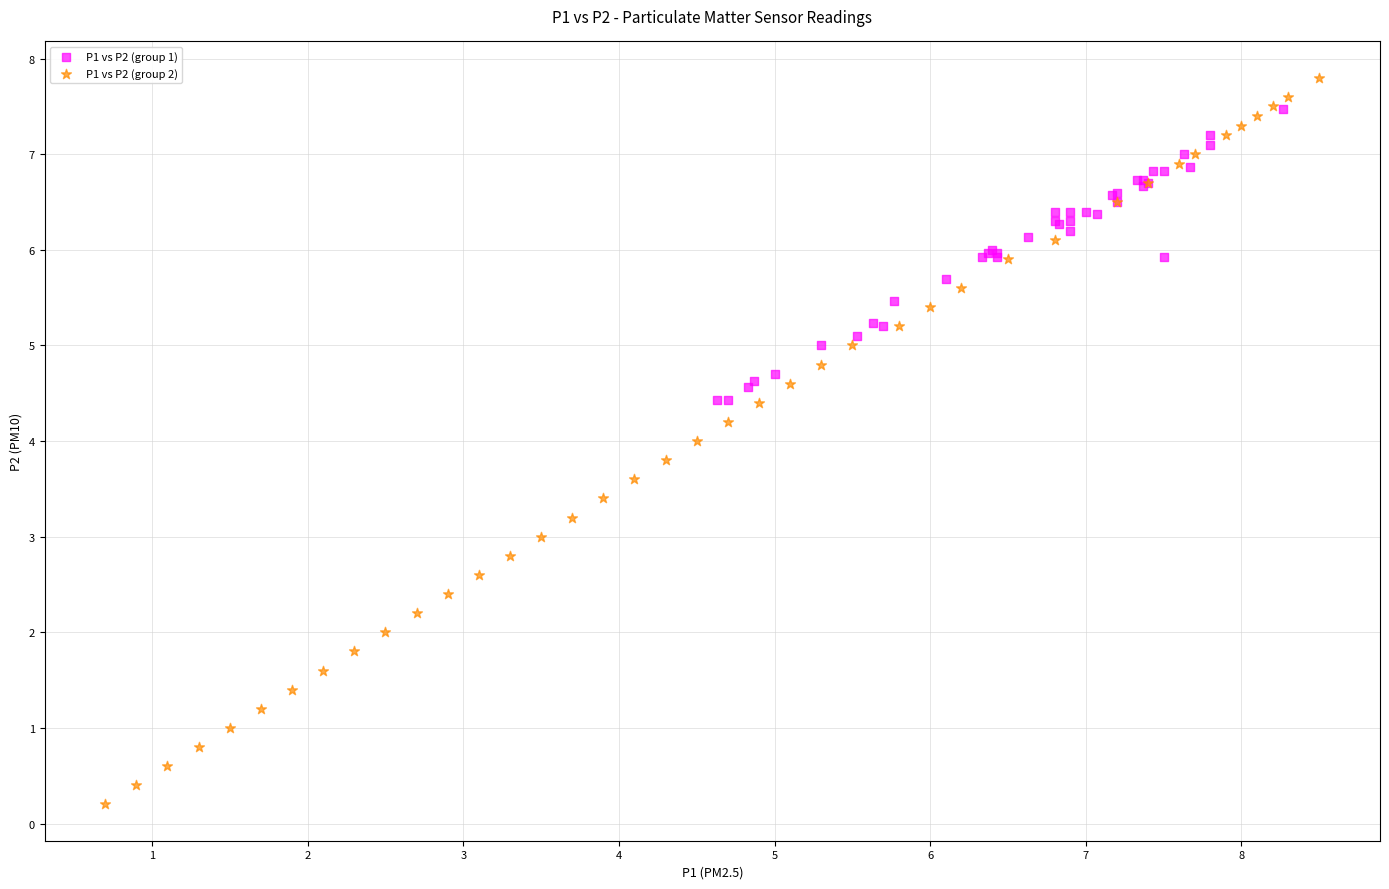

What are all the series names shown in the legend?

P1 vs P2 (group 1), P1 vs P2 (group 2)